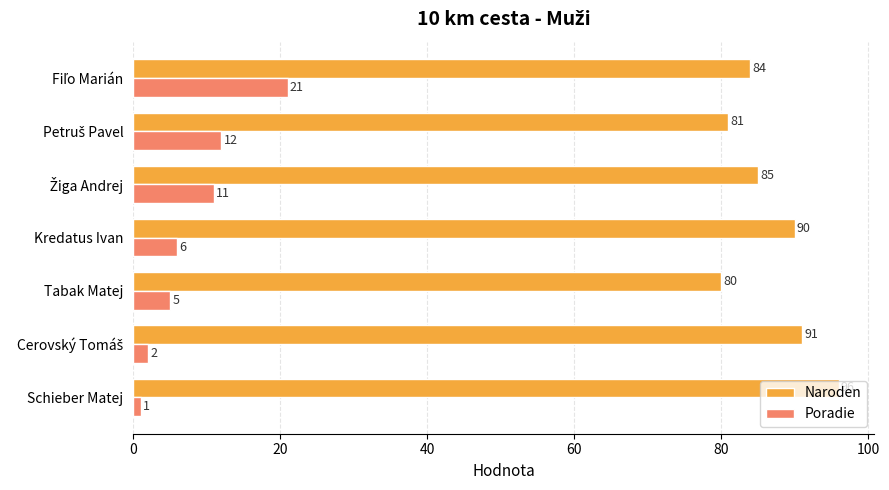

Where is Naroden nearest to the value 88?

Kredatus Ivan